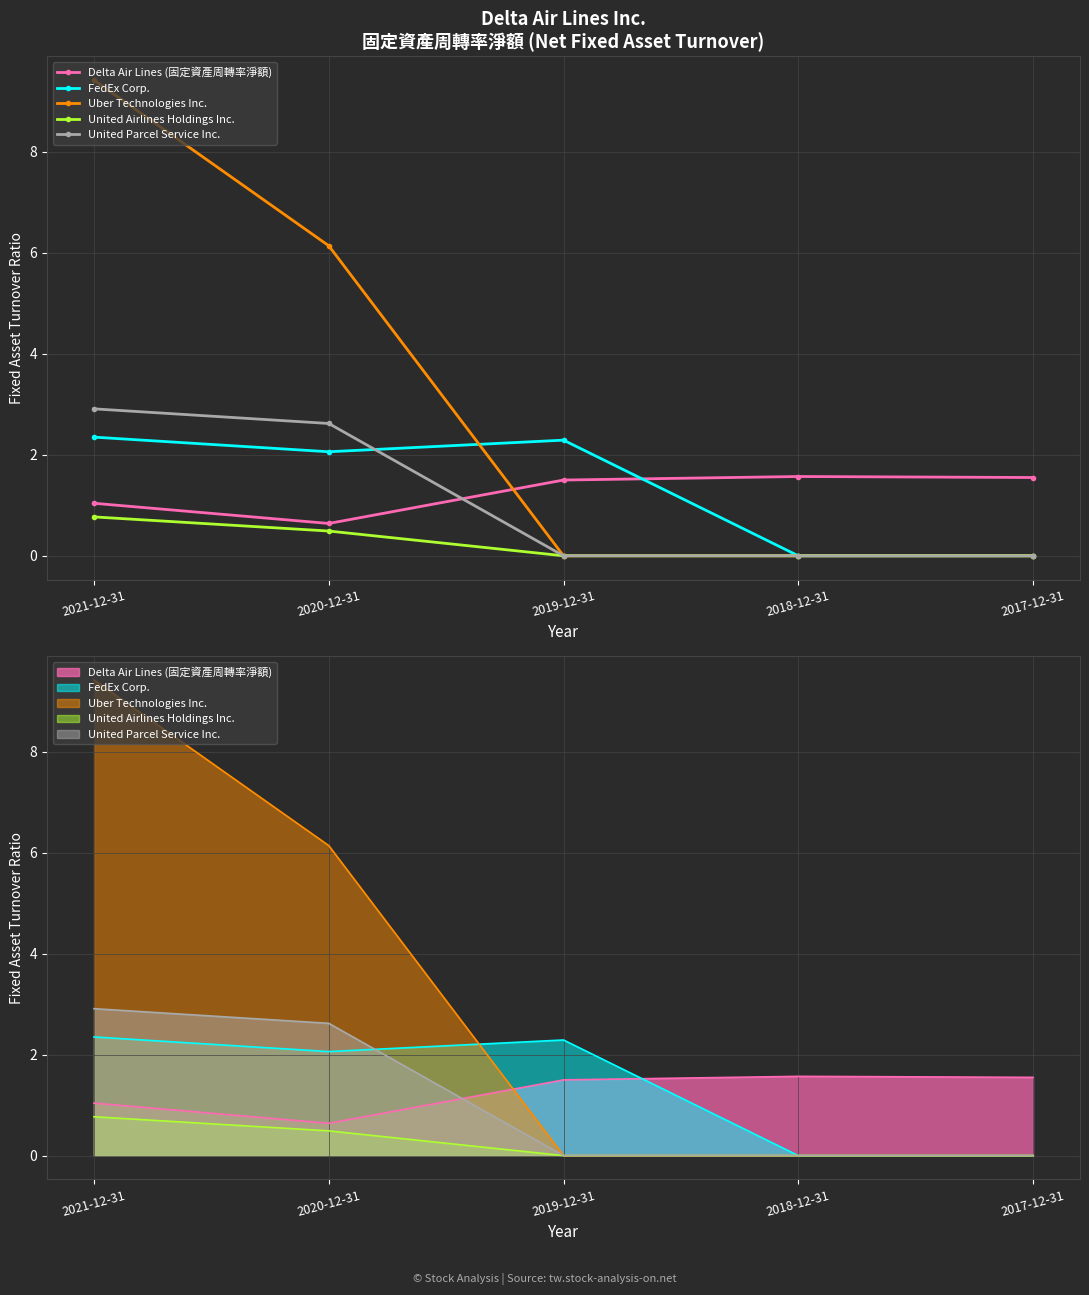

Rank the series at 2019-12-31 from highest to lowest value.

FedEx Corp., Delta Air Lines (固定資產周轉率淨額), Uber Technologies Inc., United Airlines Holdings Inc., United Parcel Service Inc.